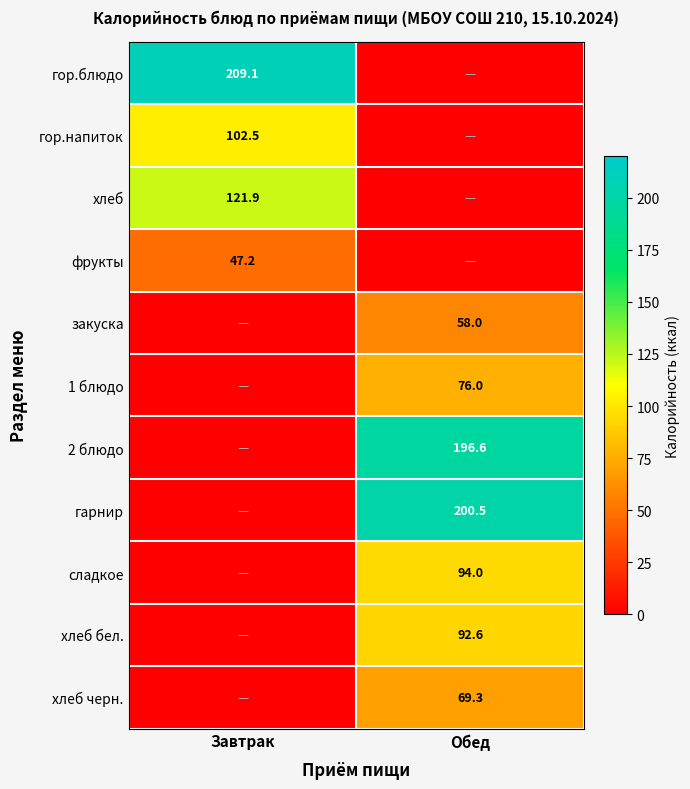

Is the value of гор.блюдо at Завтрак greater than the value of фрукты at Завтрак?

Yes